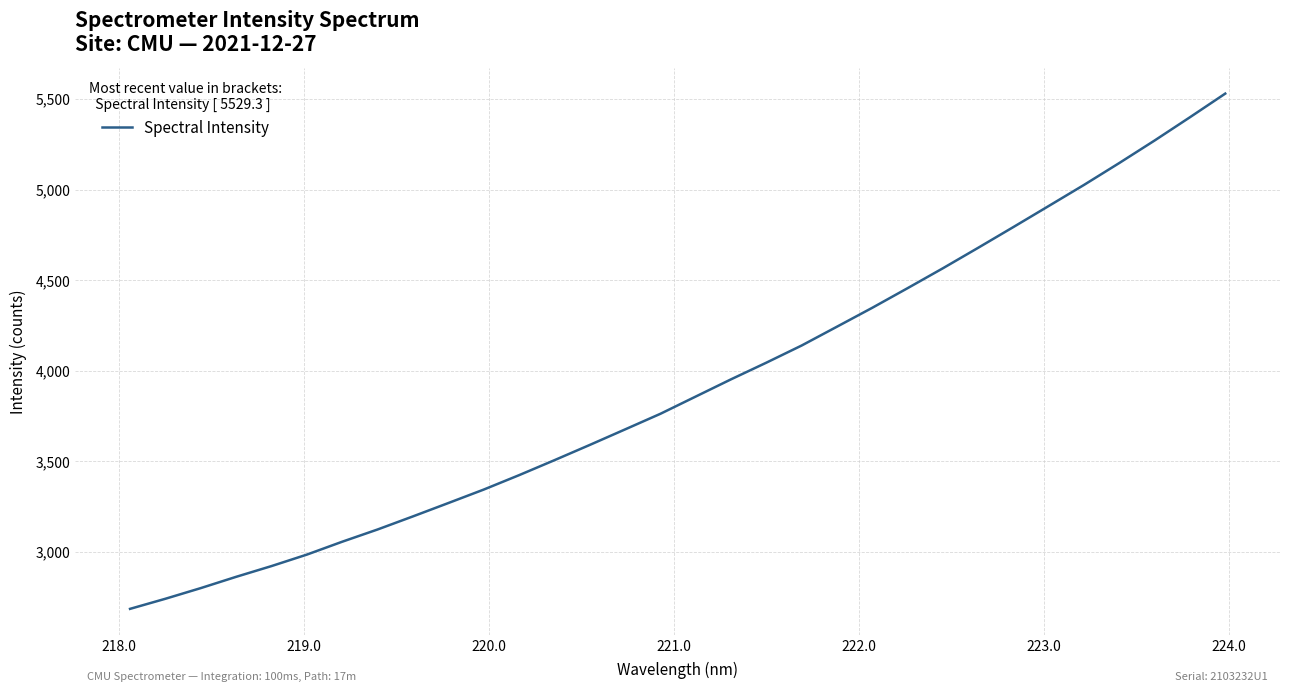

What is the smallest value displayed?

2686.1